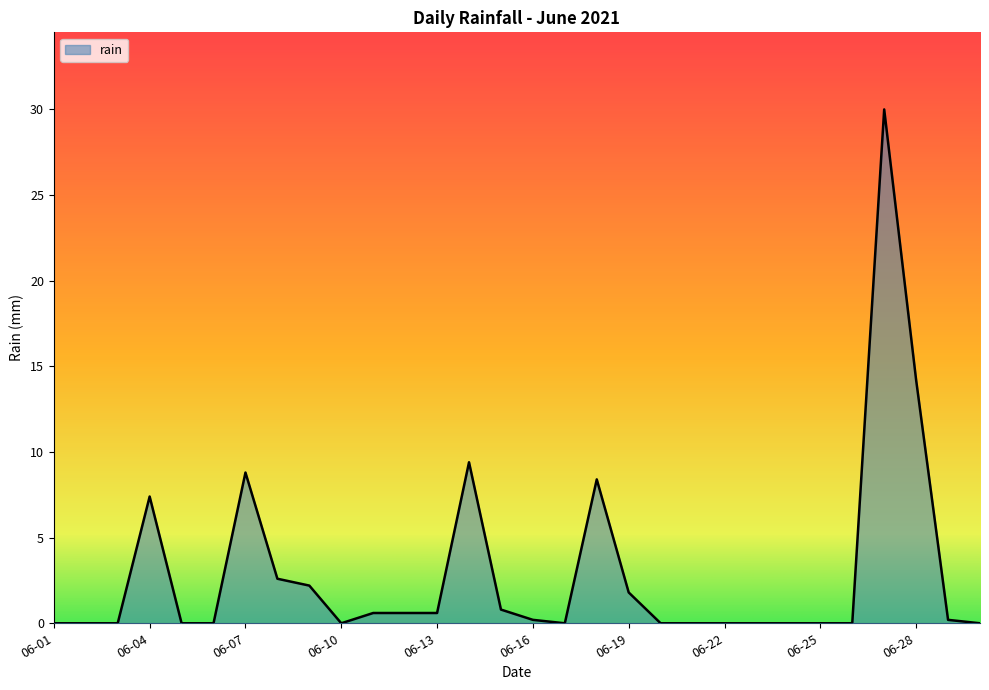

What is the difference between the maximum and minimum values?

30.0